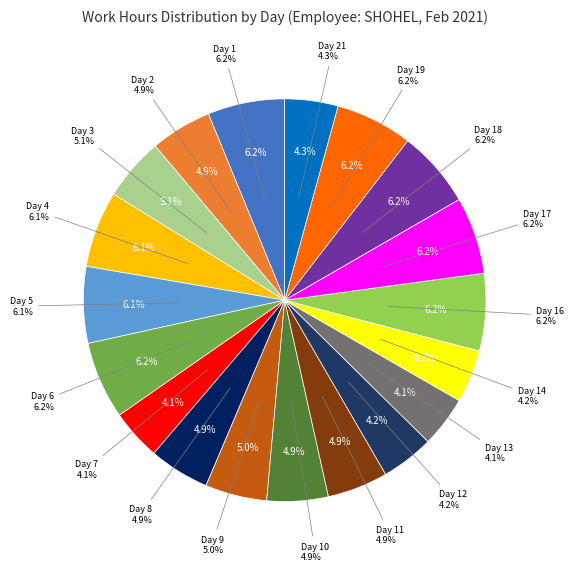

True or false: Day 17 accounts for 6% of the total.

True